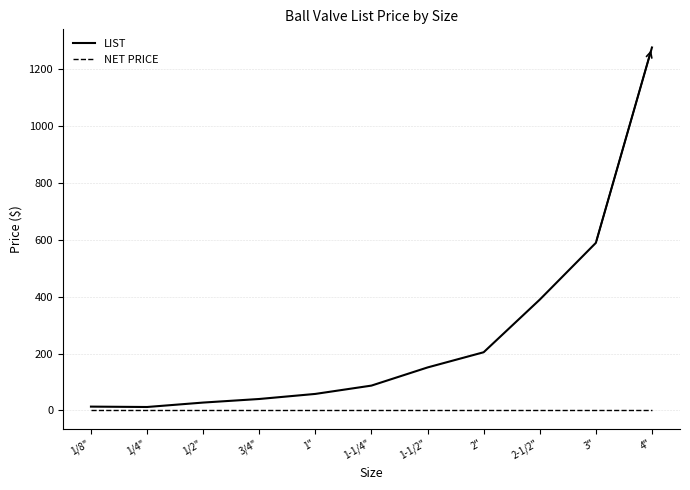

Which series has the largest total across all categories?

LIST